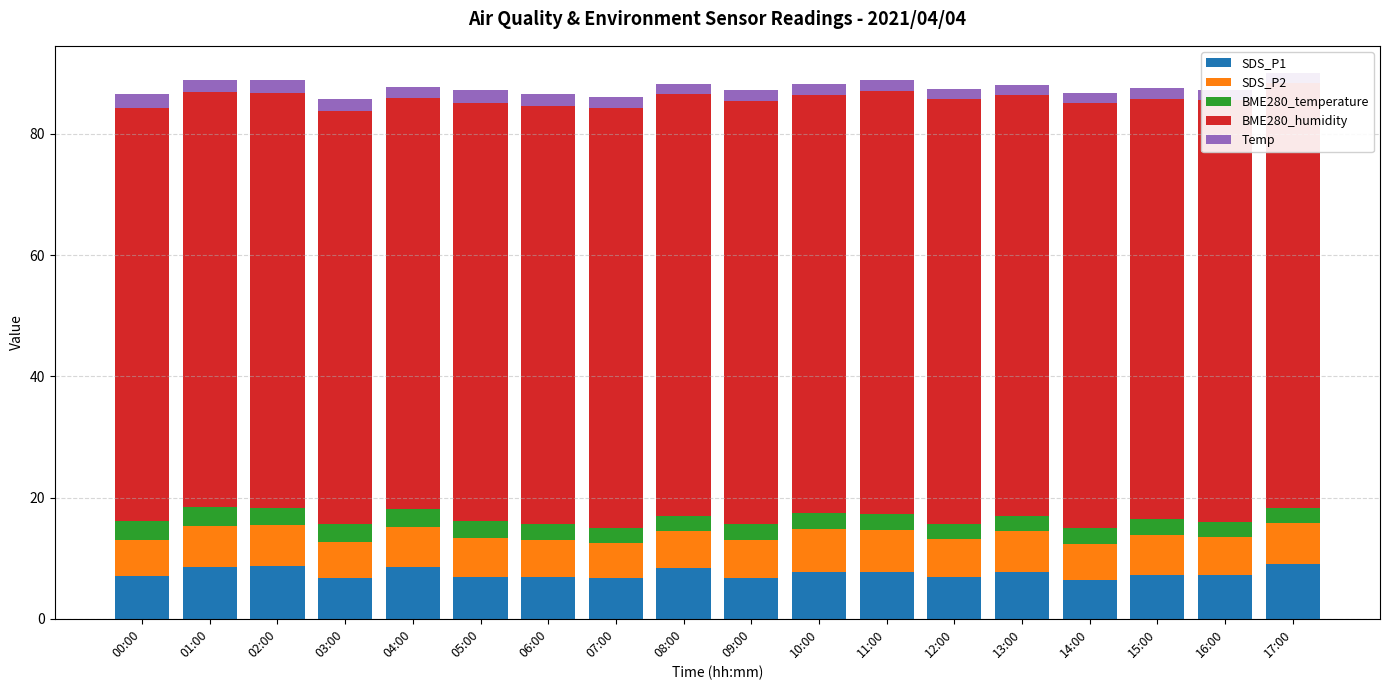

How many bars are there in total?

90